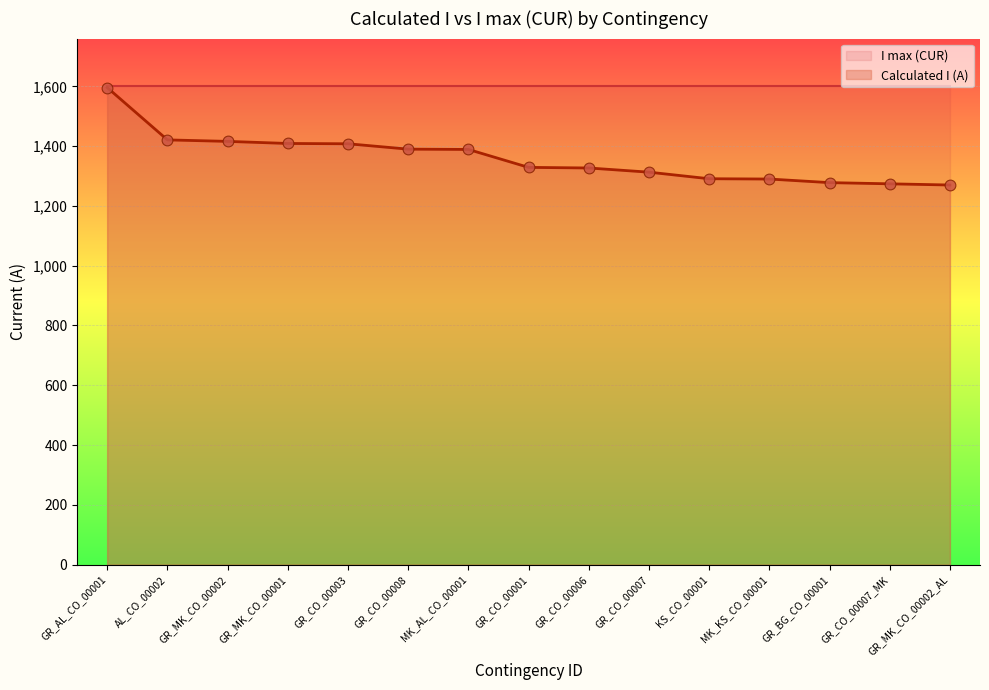

What is the change in value from GR_CO_00007_MK to GR_MK_CO_00002_AL?

-4